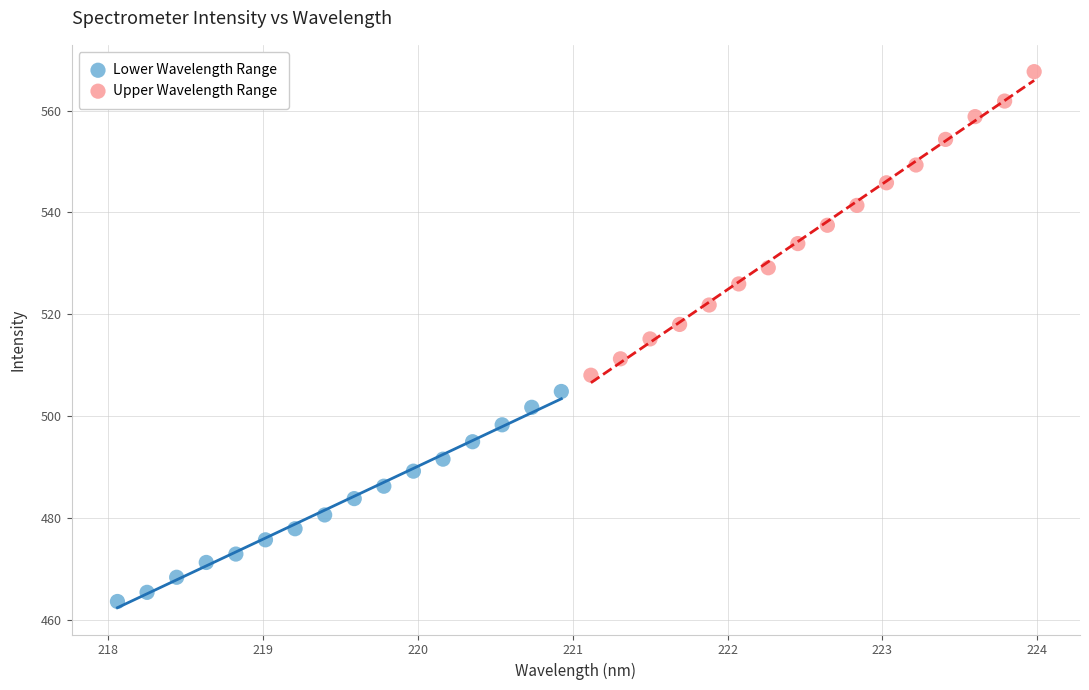

Which series contains the highest Y value?

Upper Wavelength Range